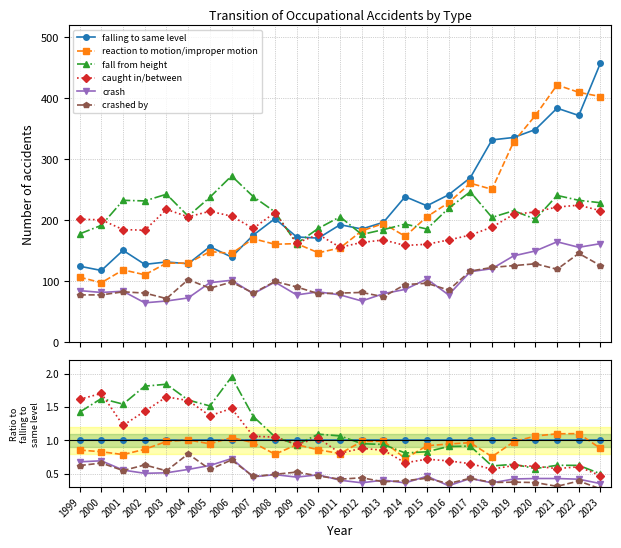

Is the value of crashed by at 2008 greater than the value of fall from height at 2010?

No